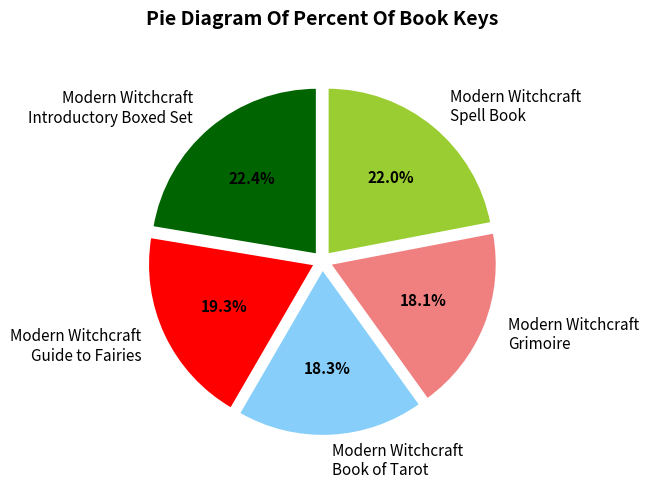

How much of the chart is everything except Modern Witchcraft Spell Book?

78.0%